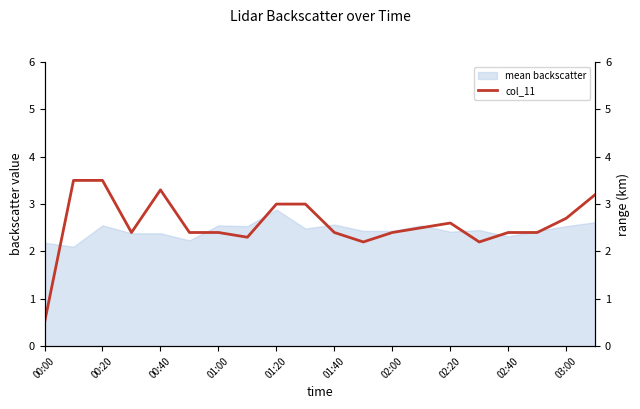

The value of col_17 at 01:40 is 3.8. True or false?

False